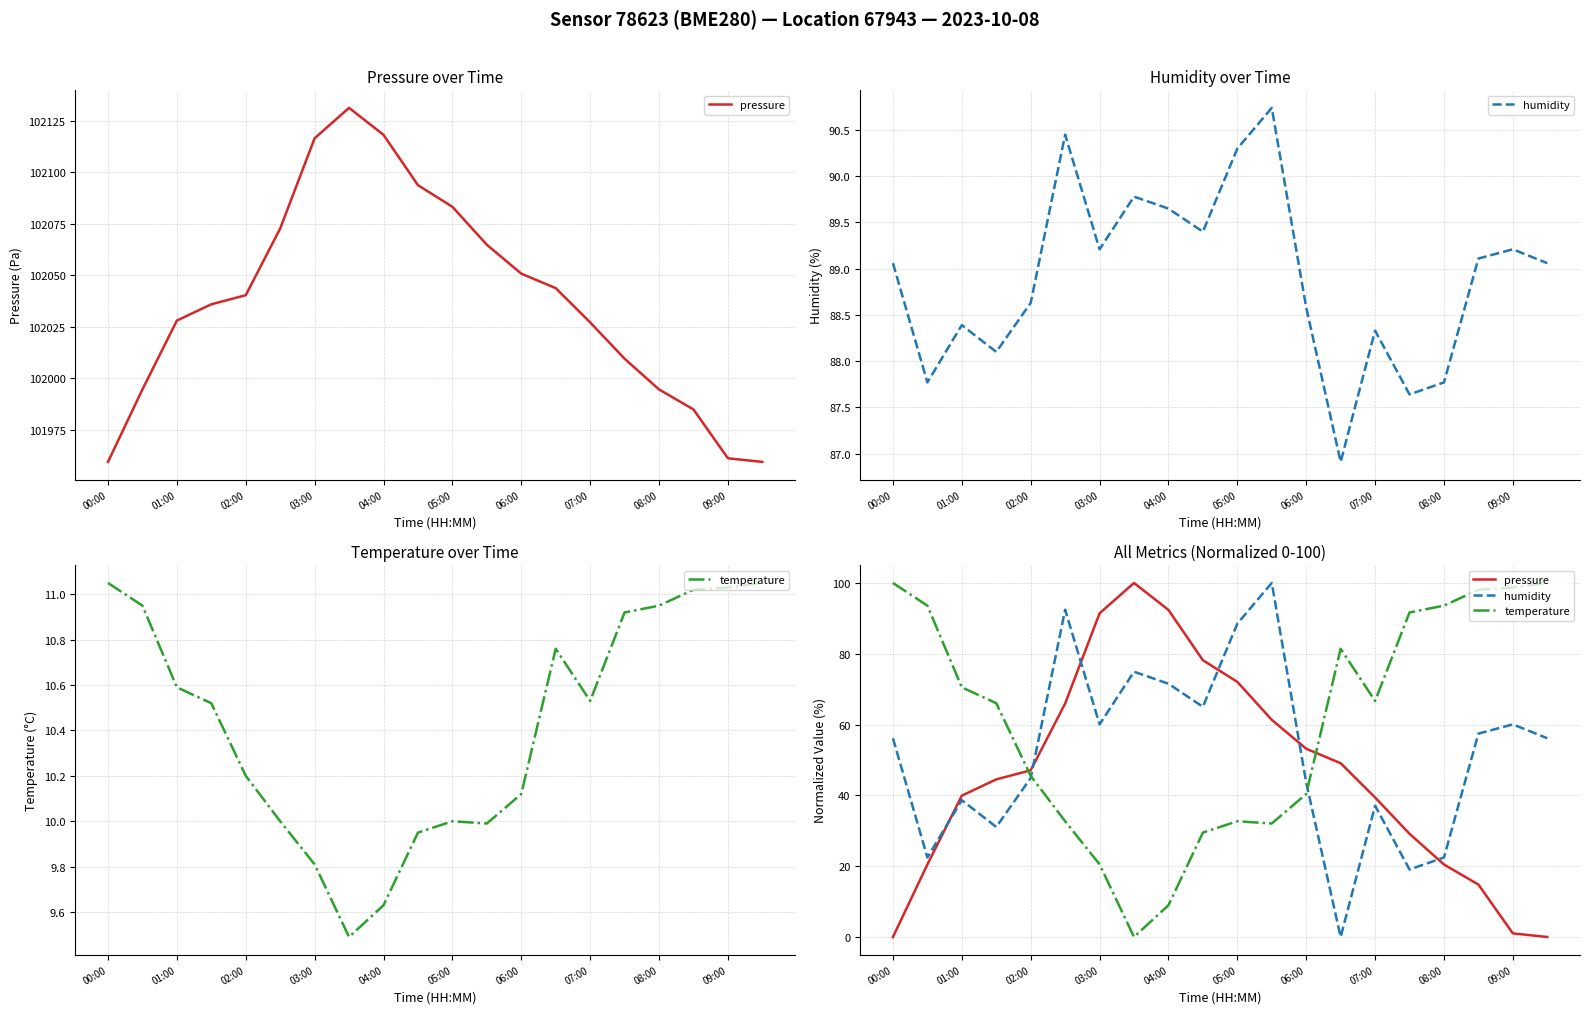

Reading right to left, list all the values displayed in this chart.

pressure: 0.0	1.0	14.8	20.5	29.1	39.4	49.1	53.2	61.3	72.1	78.2	92.4	100.0	91.4	65.9	47.1	44.5	39.9	20.5	0.0
humidity: 56.1	60.1	57.4	22.5	19.1	37.1	0.0	43.6	100.0	88.5	65.0	71.5	74.9	60.1	92.4	44.9	31.1	38.6	22.5	56.1
temperature: 100.0	98.7	98.1	93.6	91.7	66.7	81.4	40.4	32.1	32.7	29.5	9.0	0.0	20.5	32.7	45.5	66.0	70.5	93.6	100.0